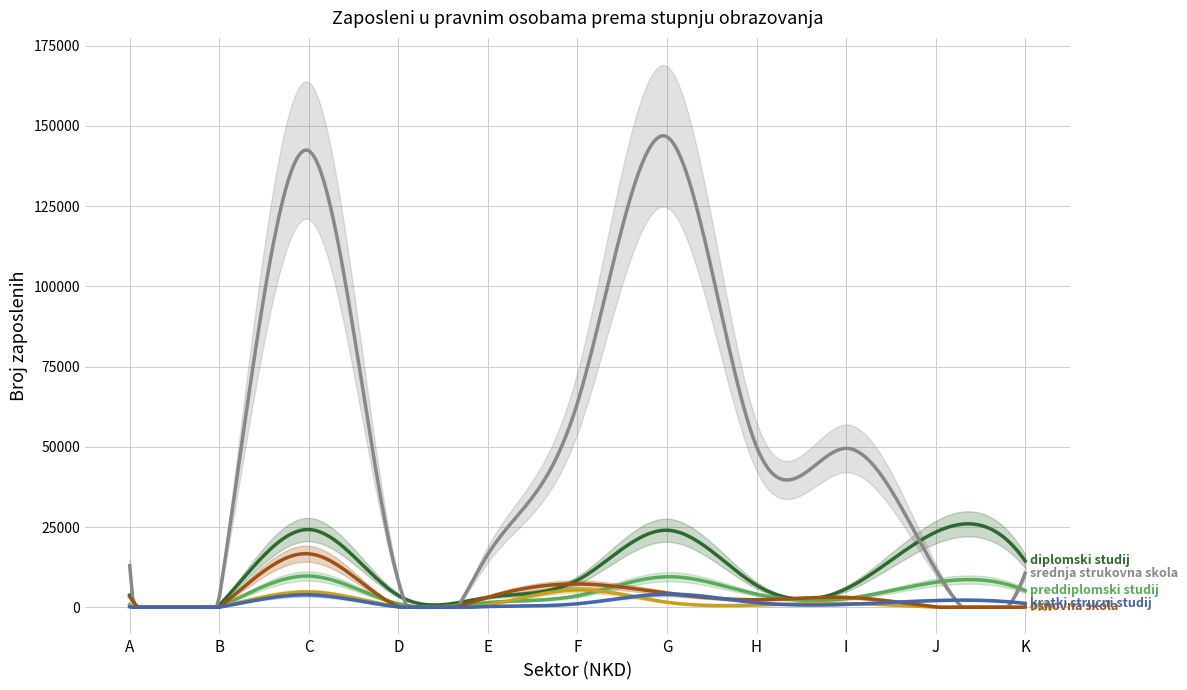

True or false: diplomski studij and kratki strucni studij cross at least once.

False